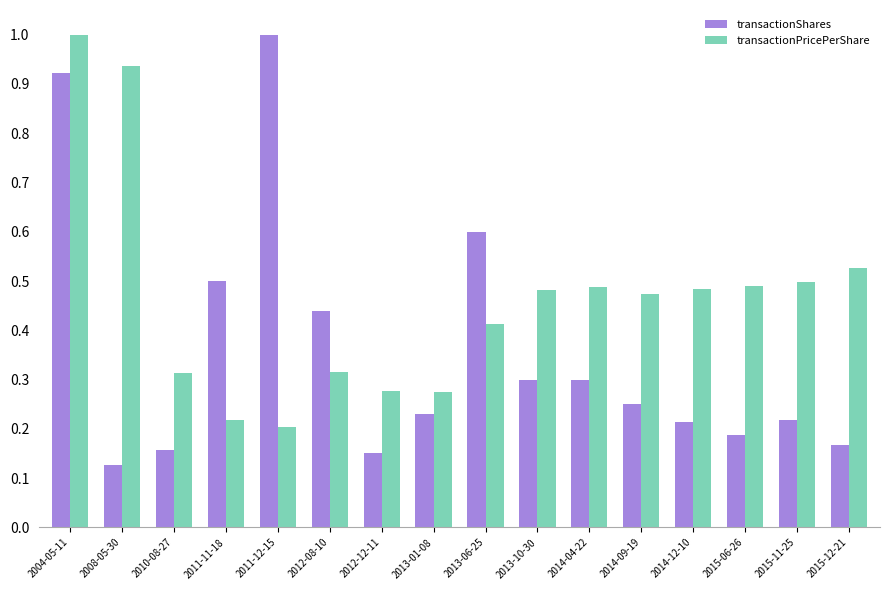

Rank the series at 2012-08-10 from lowest to highest value.

transactionPricePerShare, transactionShares